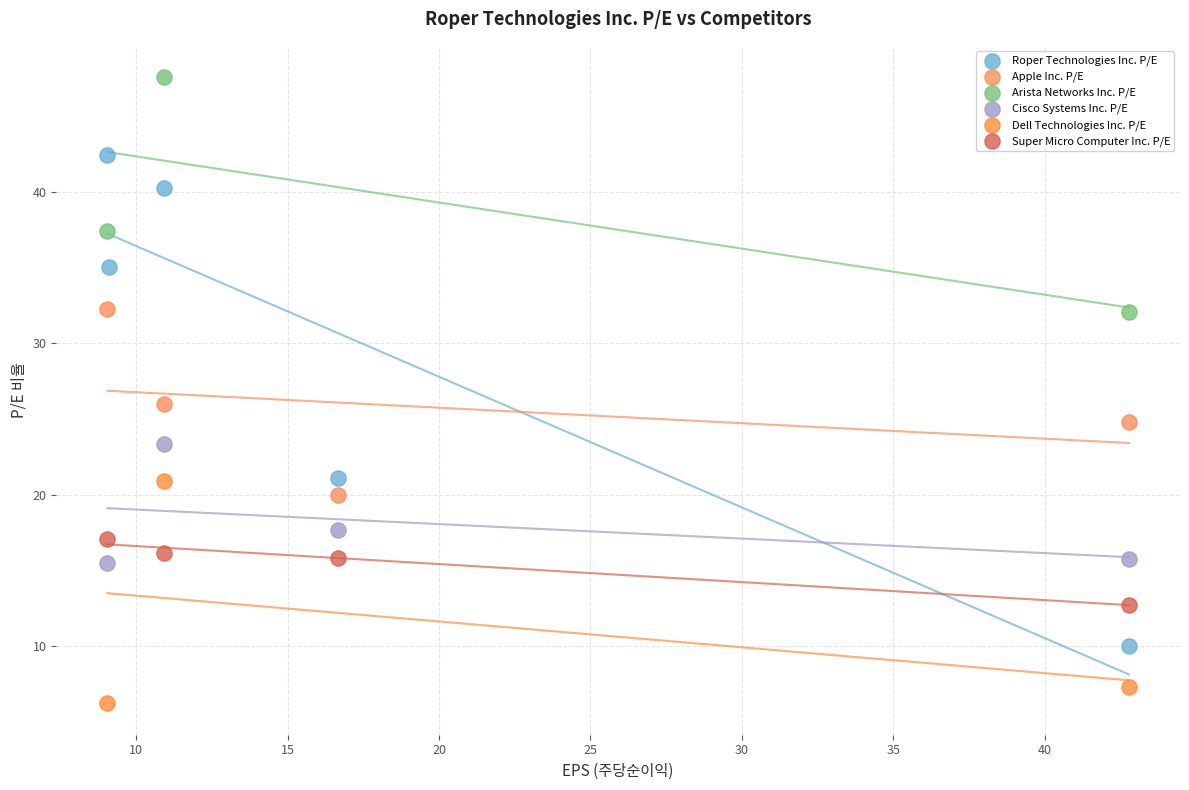

Which series has the largest Y range (max minus min)?

Roper Technologies Inc. P/E